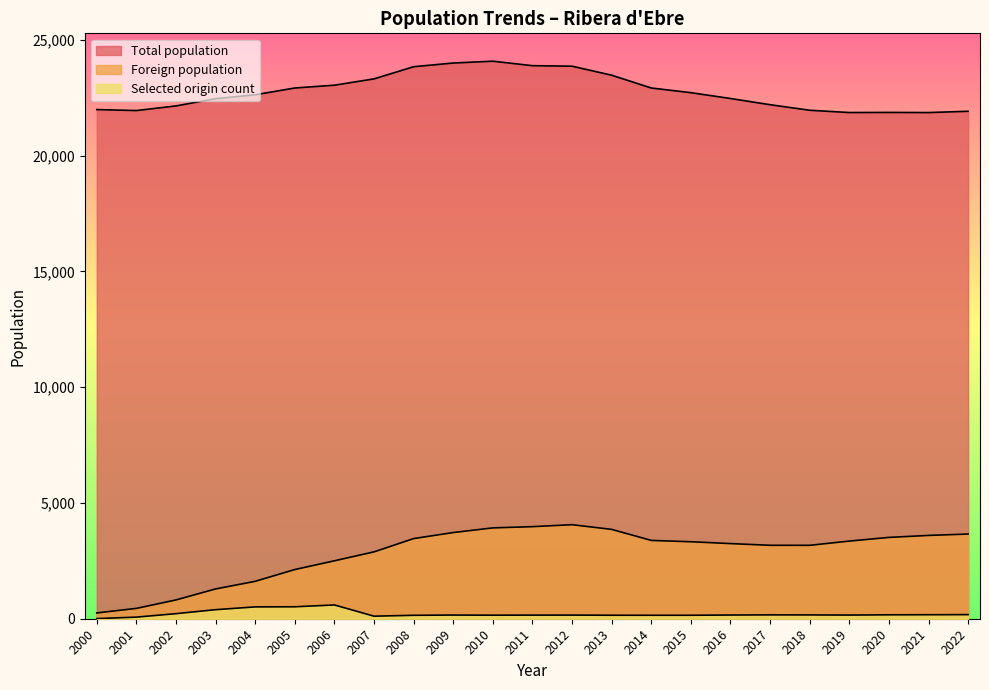

What are all the series names shown in the legend?

Total population, Foreign population, Selected origin count